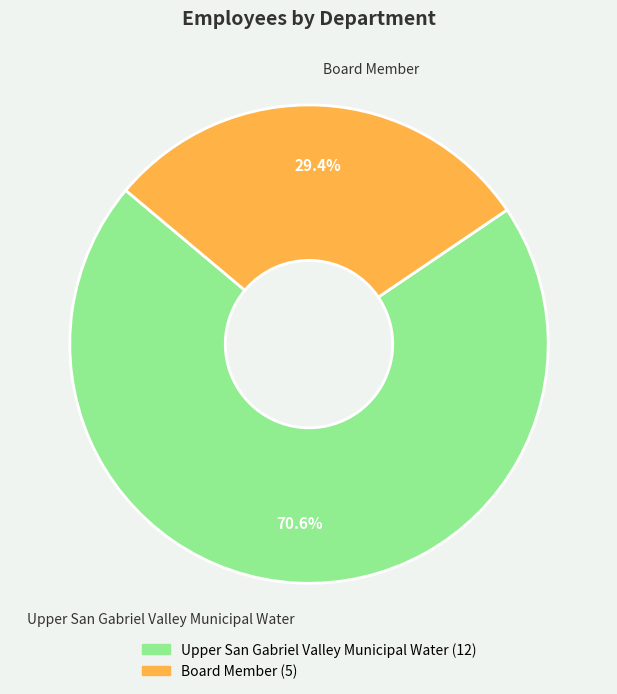

What is the majority slice?

Upper San Gabriel Valley Municipal Water